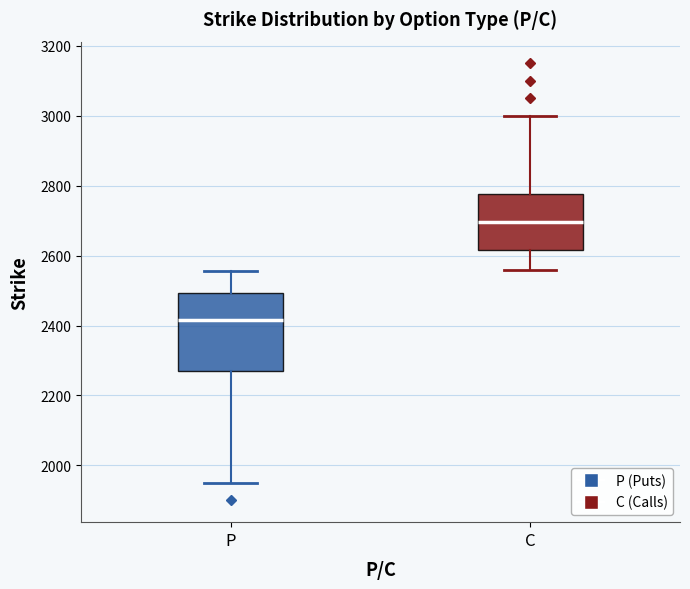

Reading left to right, read every box against the y-axis: the position of its median line, the range the box covers, and the ends of its whiskers. The values are not printed on the chart, so give them approximately, as read against the axis.

P: median 2420, box 2260 to 2500, whiskers 1960 to 2560
C: median 2700, box 2620 to 2780, whiskers 2560 to 3000